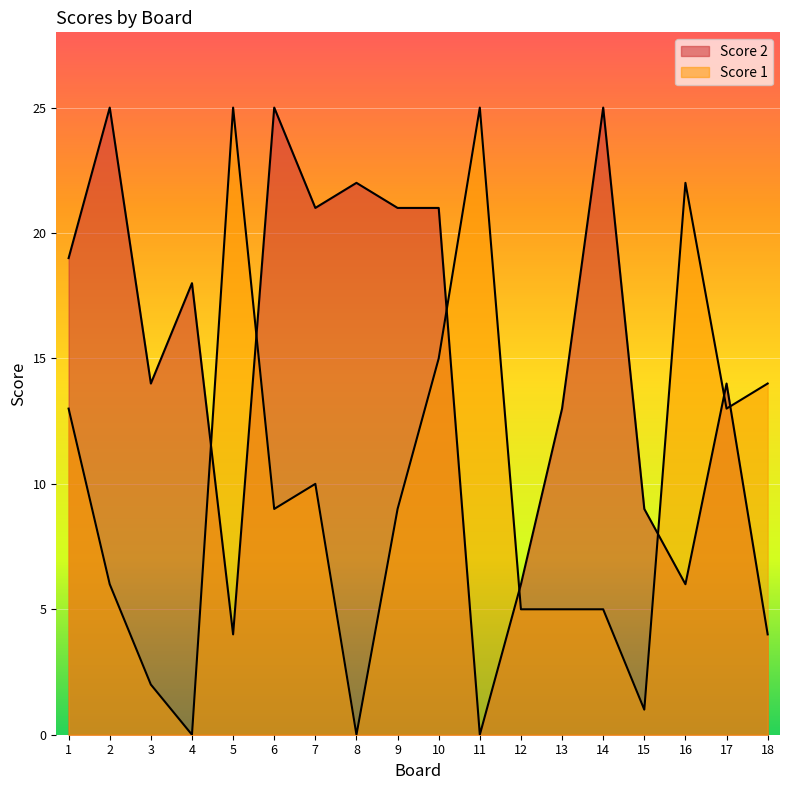

How many lines are shown in the chart?

2